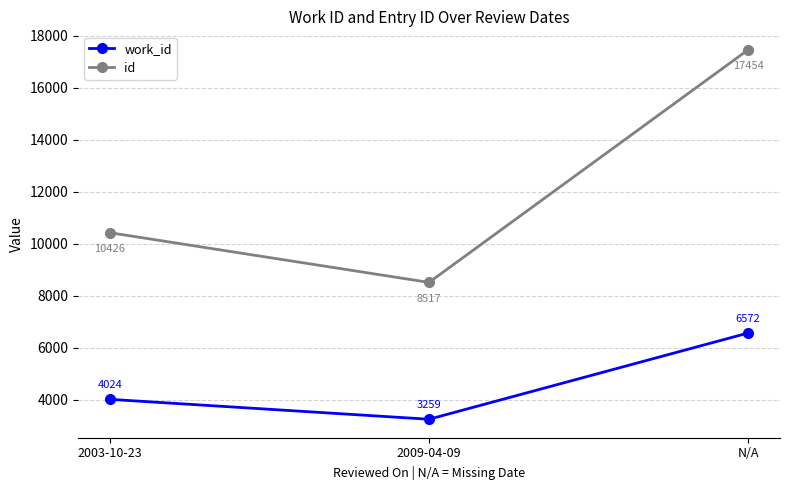

The value of work_id at 2003-10-23 is 4024. True or false?

True